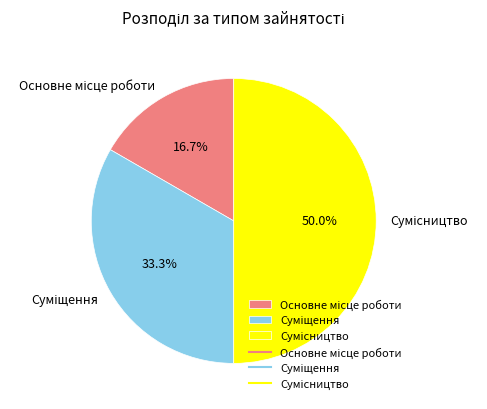

Rank the categories by value from highest to lowest.

Сумісництво, Суміщення, Основне місце роботи